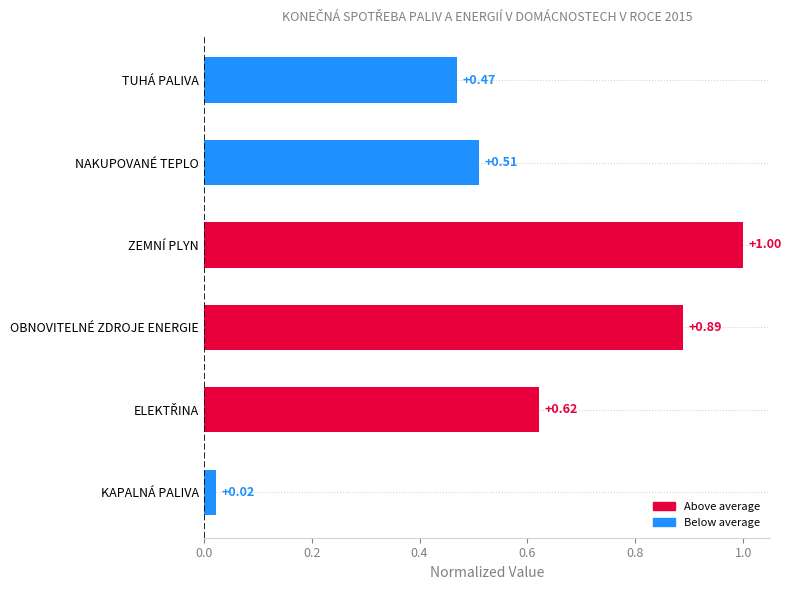

Which label corresponds to the largest value in the chart?

ZEMNÍ PLYN